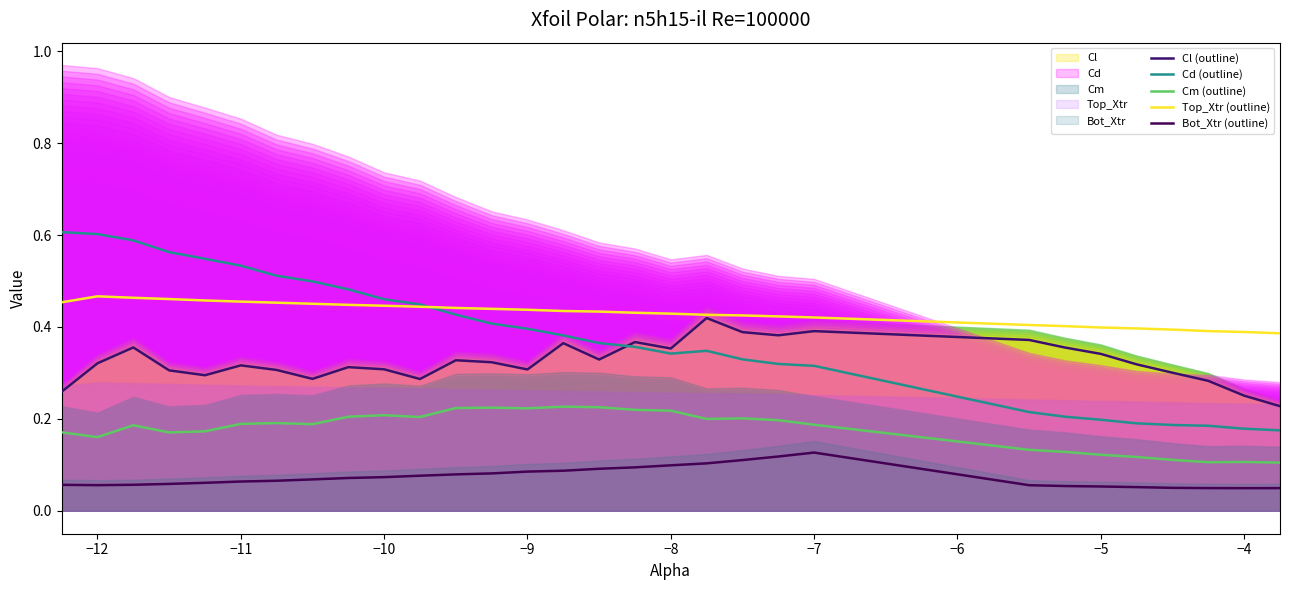

Does the chart have visible grid lines?

No